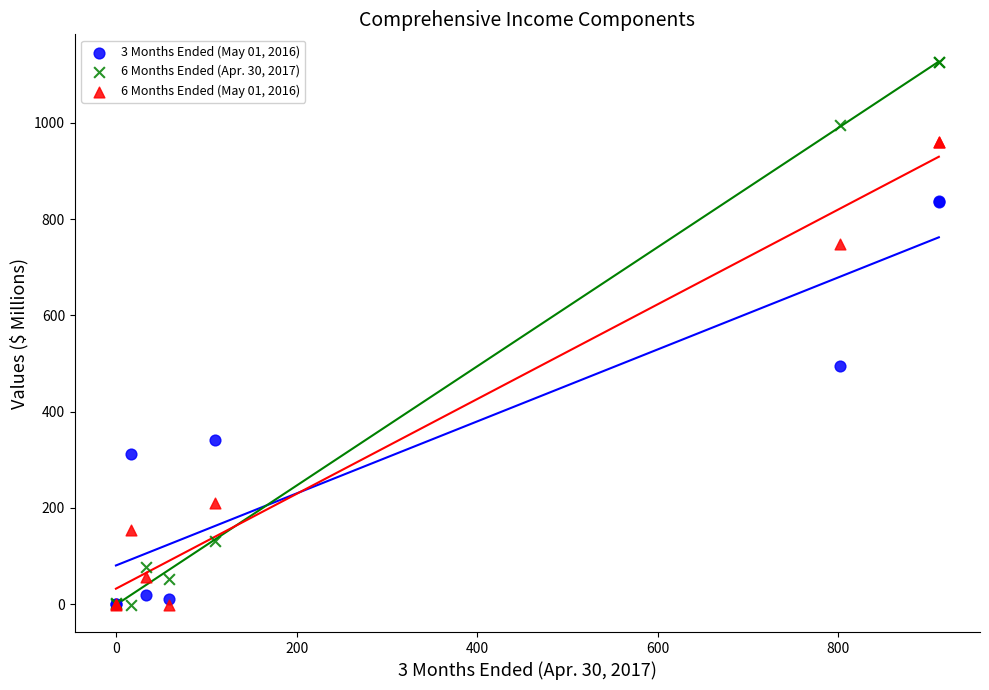

Across all series, what Y value is closest to 562?

494.7